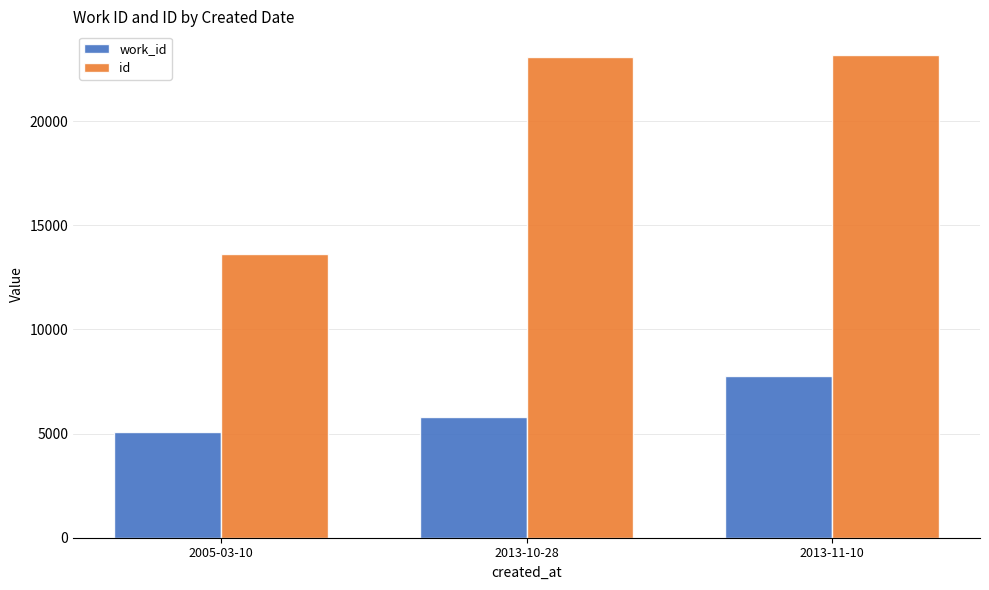

What is the maximum value shown in the chart?

23150